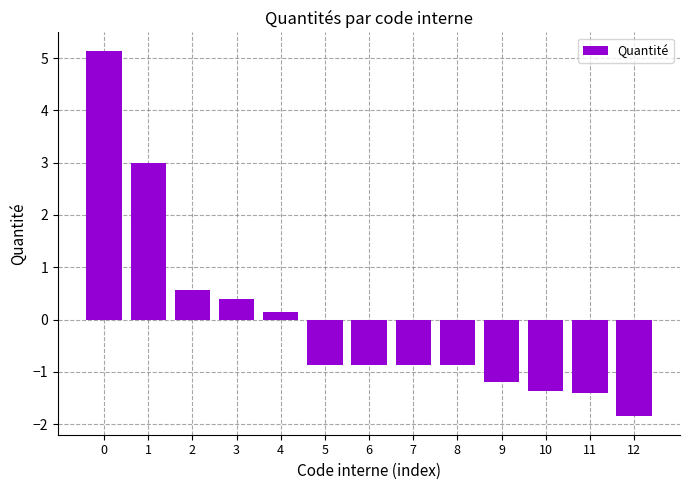

Are the bars grouped side by side (vs. stacked)?

No